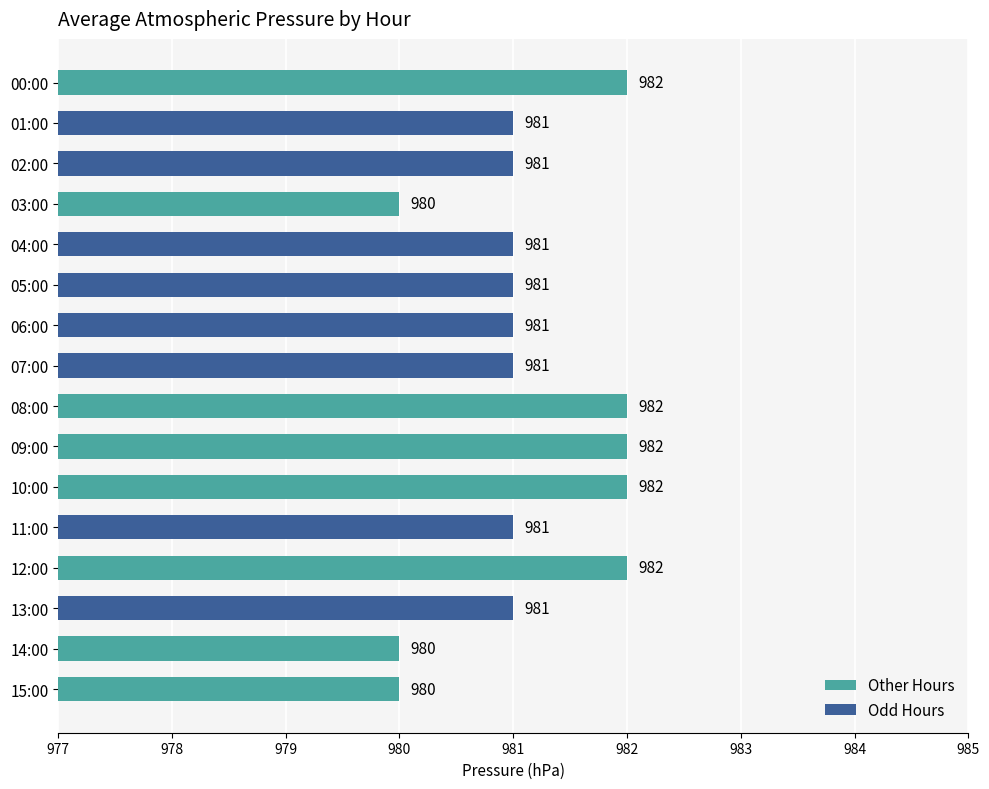

Does the chart contain any negative values?

No